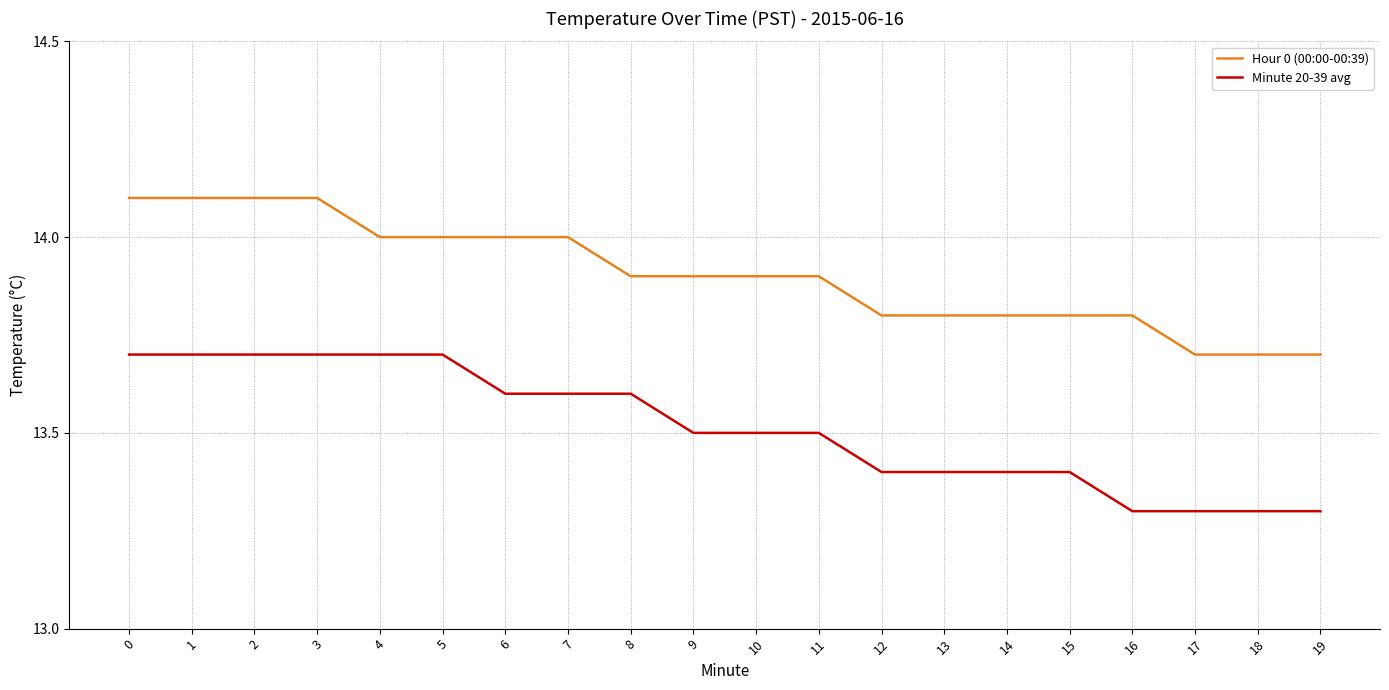

True or false: Minute 20-39 avg has a value of 13.7 at 4.

True